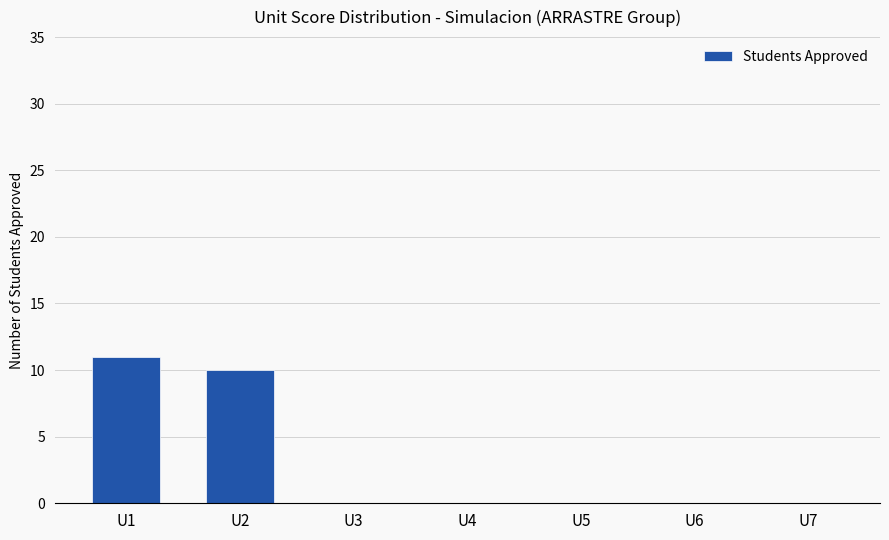

Count the number of data series in this chart.

1